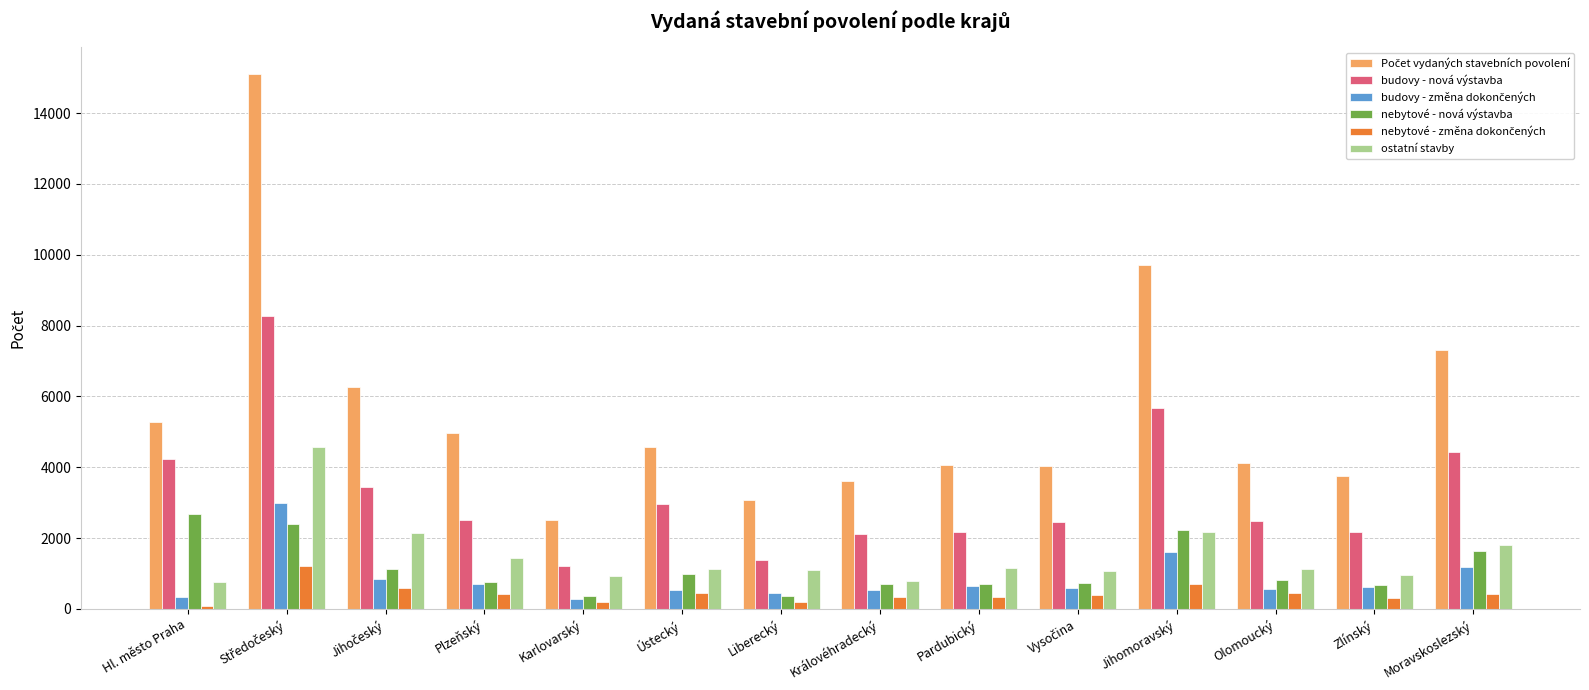

What is the difference between the highest and lowest values at Zlínský?

3430